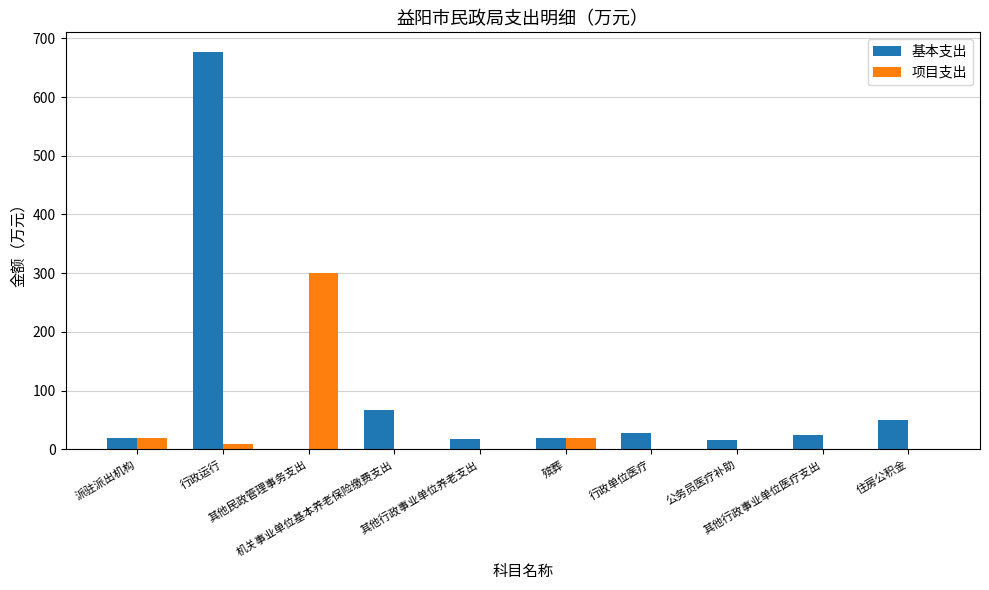

Which series has the largest total across all categories?

基本支出